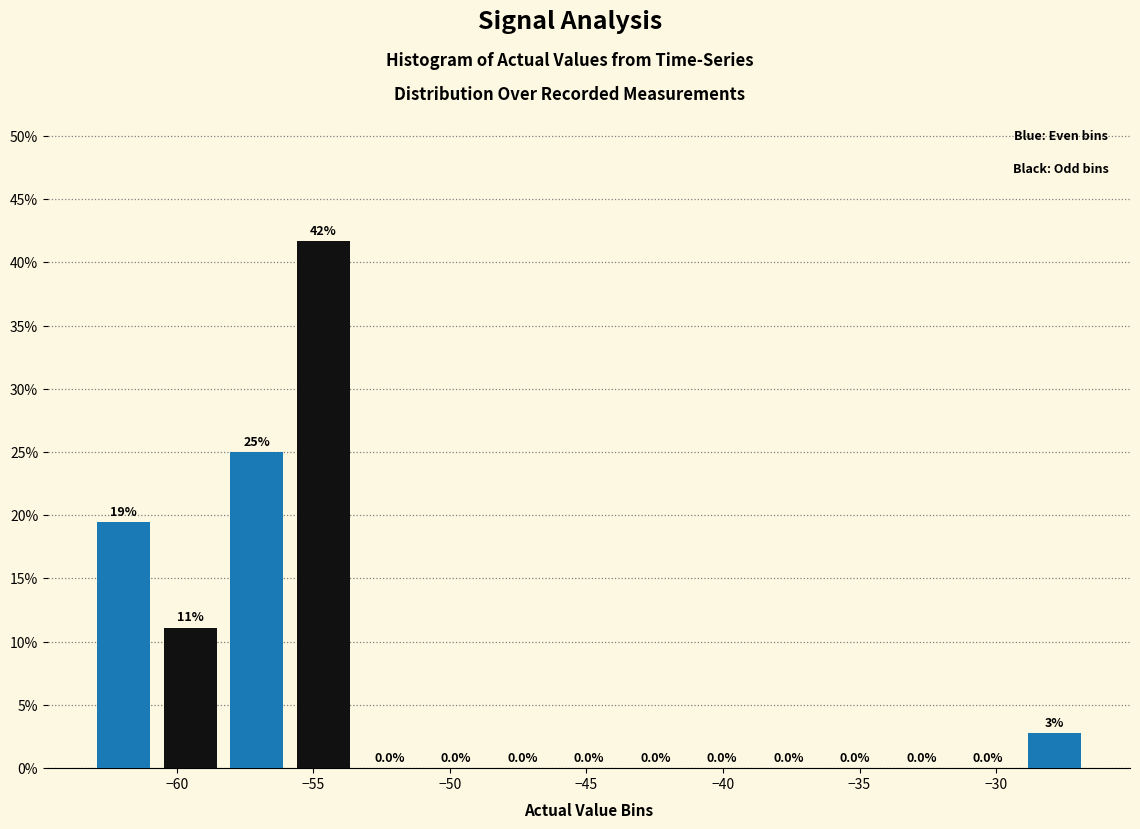

Which range on the x-axis has the tallest bar?

-56.0 to -53.5